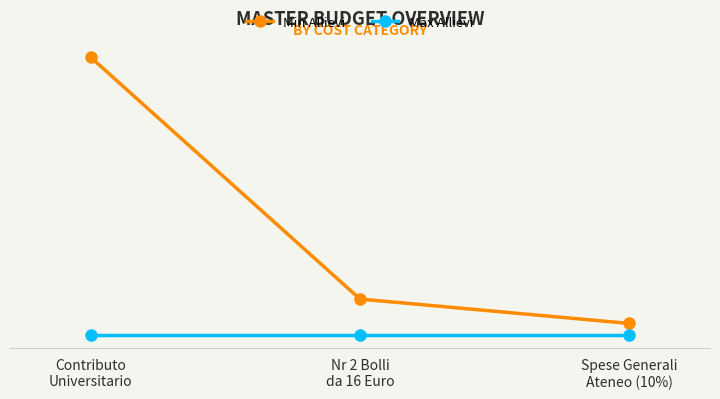

Reading left to right, what are all the values shown in this chart?

Min Allievi: 250	32	10
Max Allievi: 0	0	0